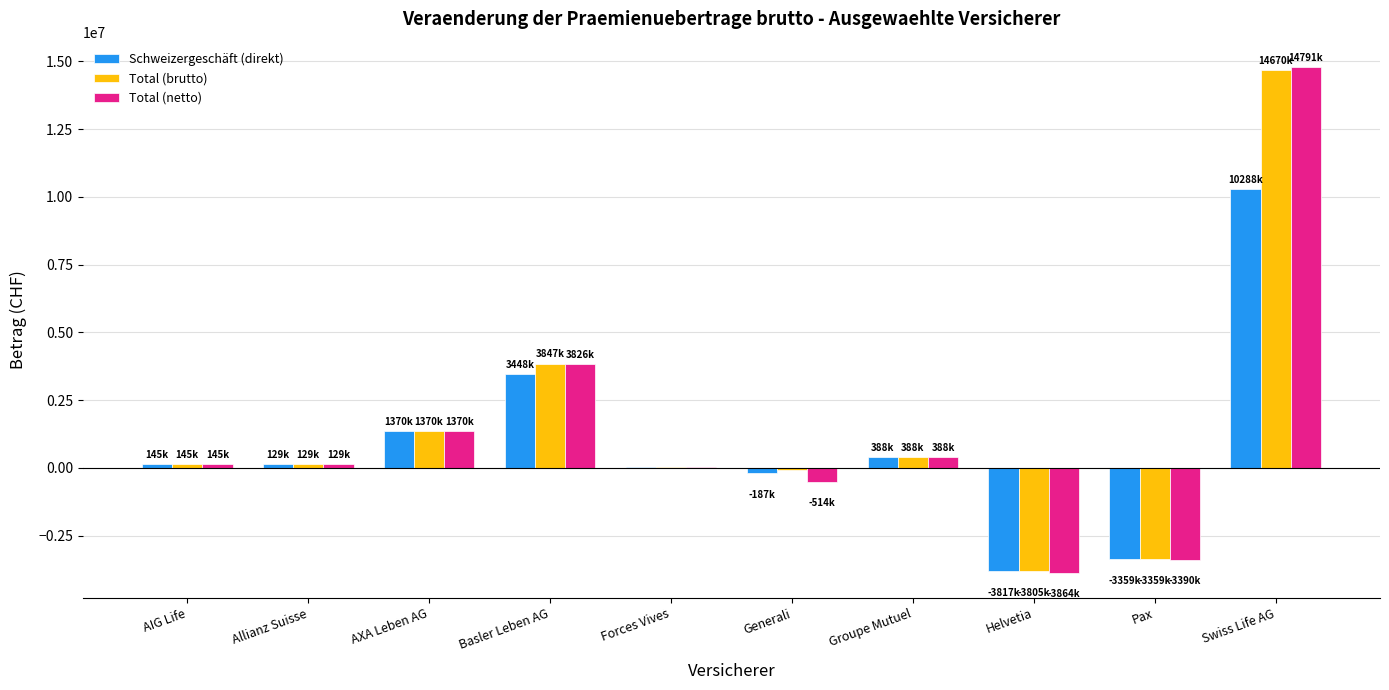

At which category does the chart reach its peak across all series?

Swiss Life AG